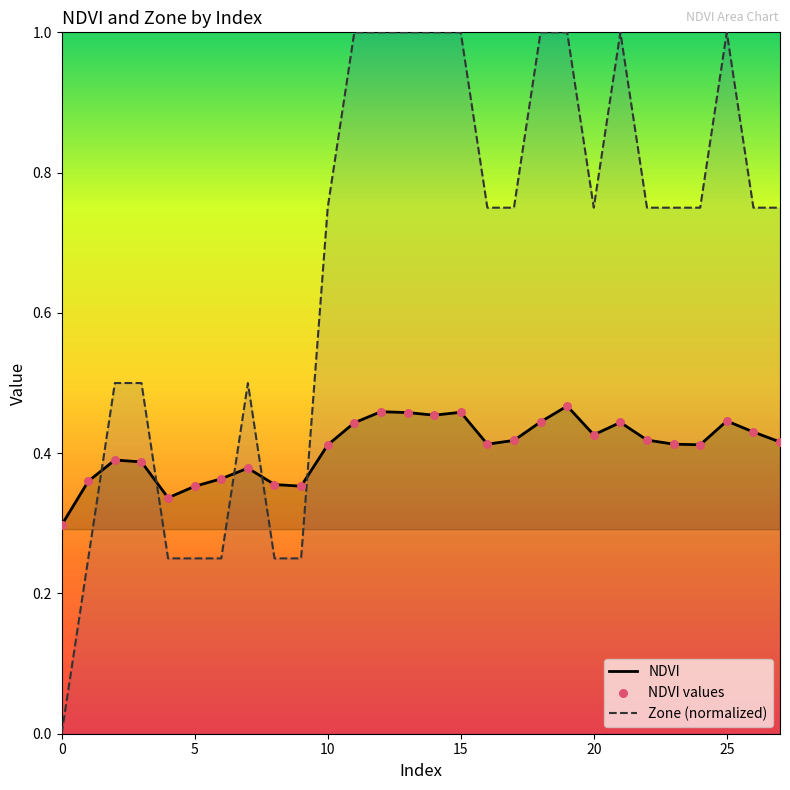

Which series has the largest total across all categories?

Zone (normalized)